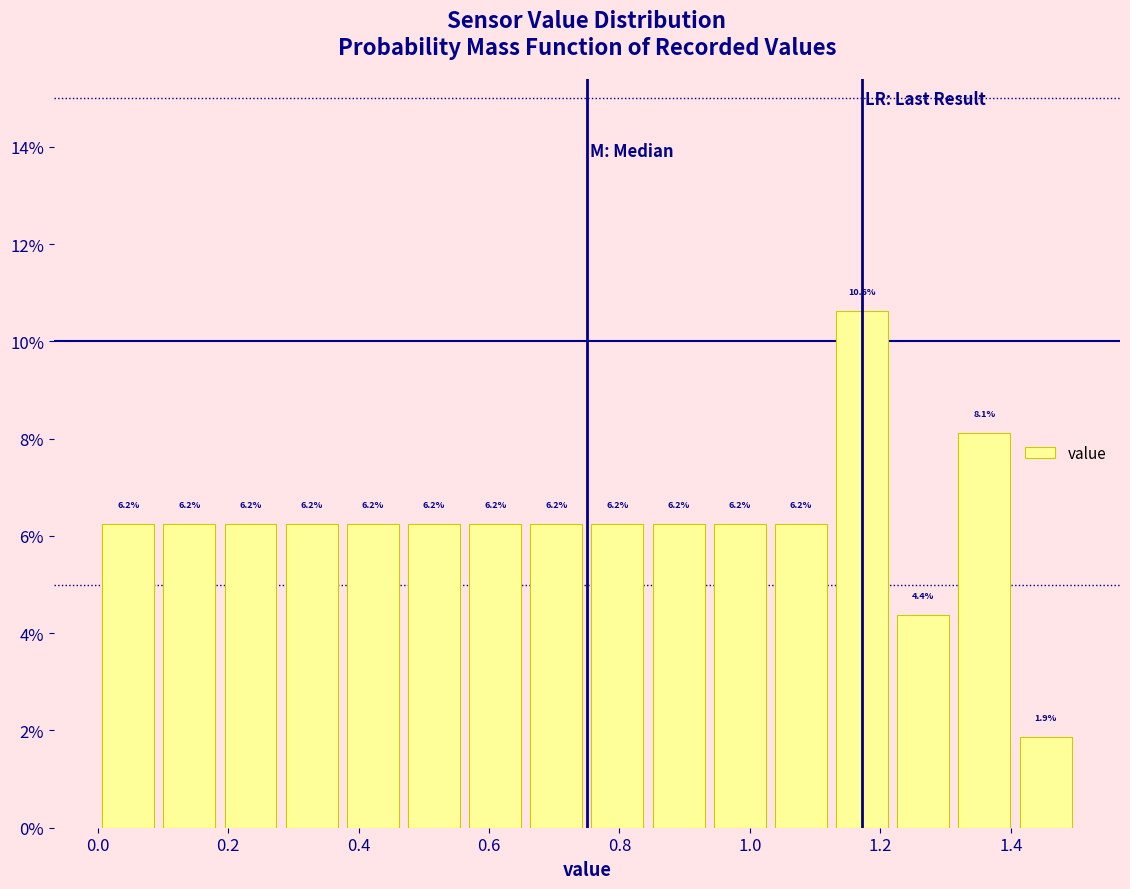

How tall is the bar that spans 0.00 to 0.10 on the x-axis? The bar edges are not printed on the chart, so give them approximately, as read against the axis.

6.2